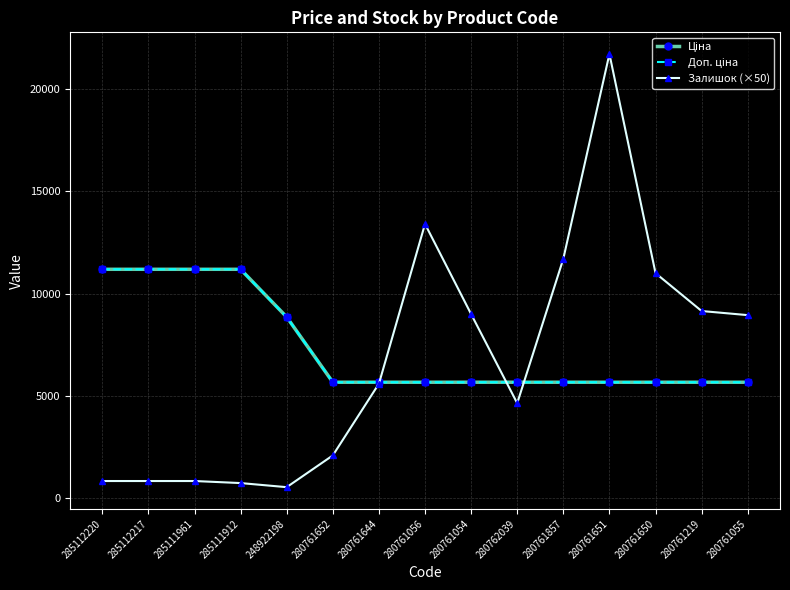

Which category has the highest value in the Залишок (×50) series?

280761651